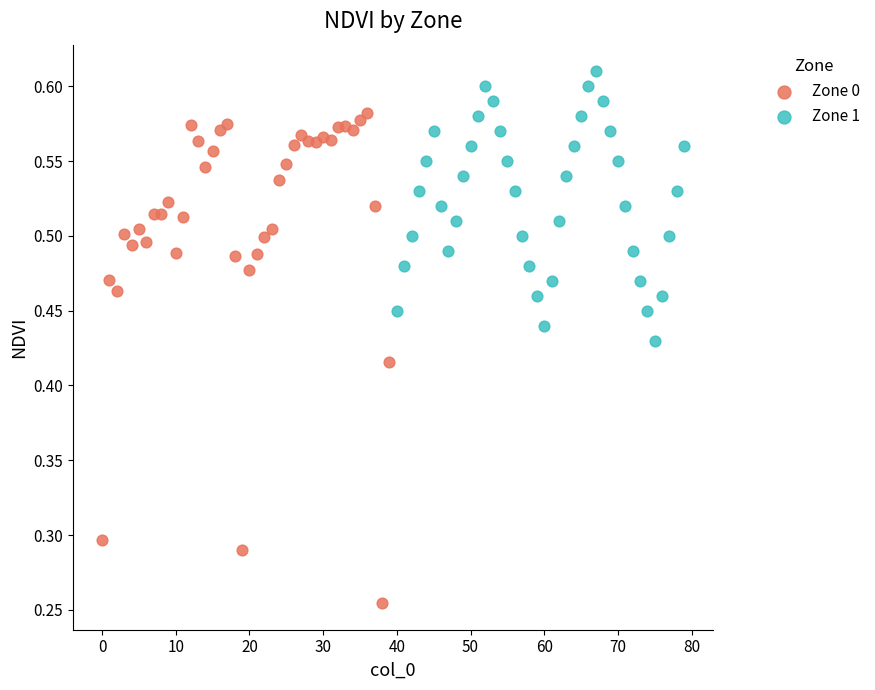

Which series reaches the maximum Y coordinate?

Zone 1